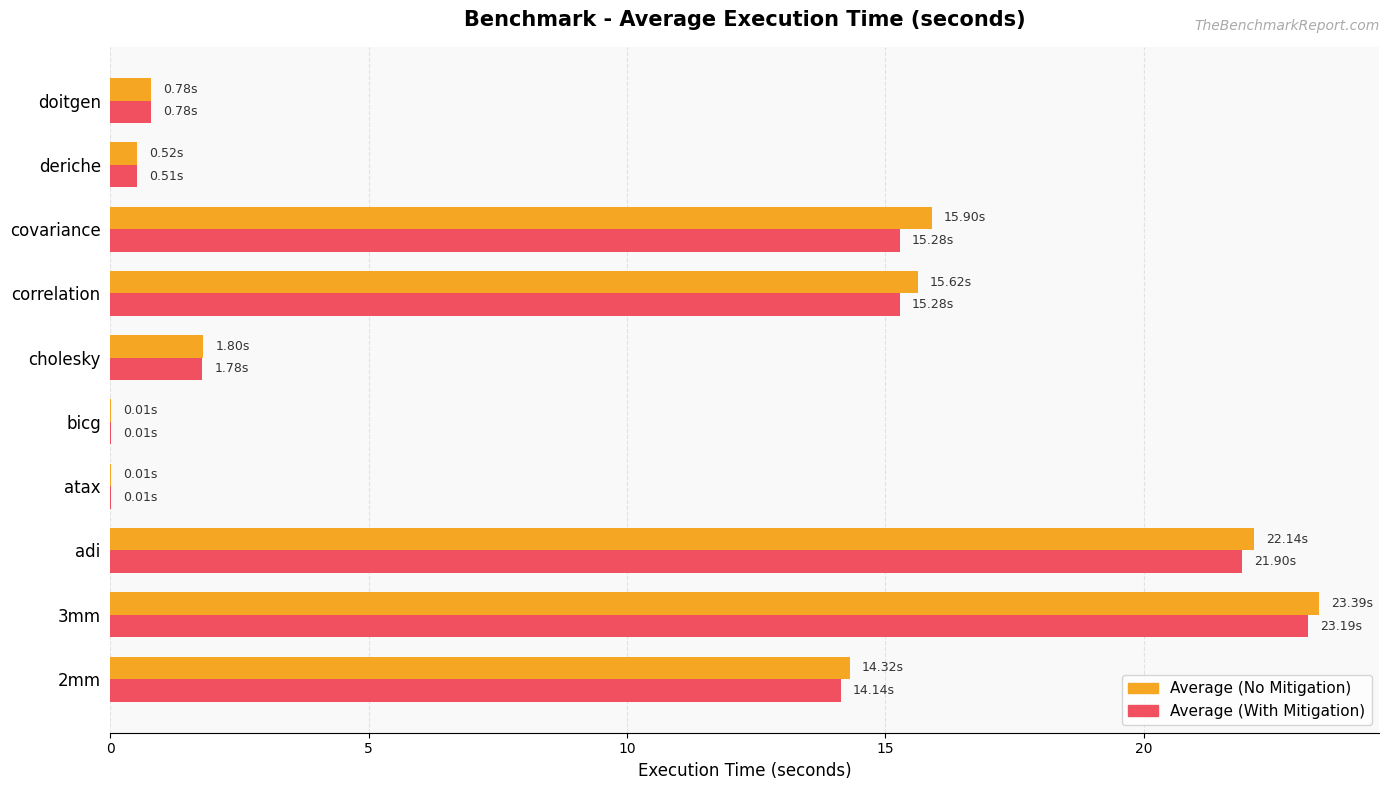

At which category is the sum across all series the highest?

3mm